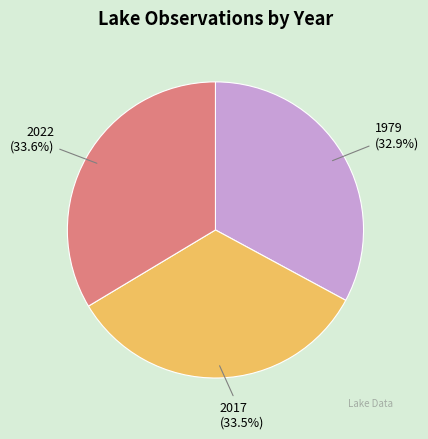

Approximately how many times larger is the value at 2022 (33.6%) compared to 2017 (33.5%)?

1.0